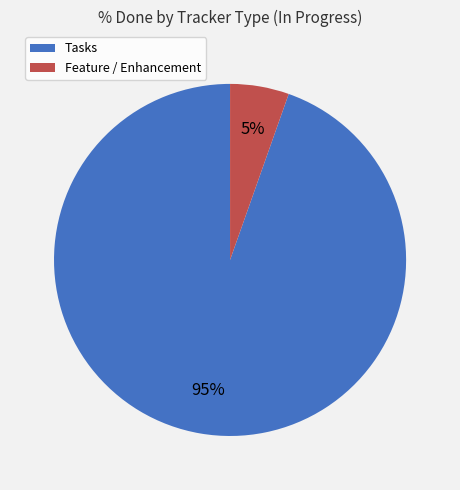

Between Tasks and Feature / Enhancement, which is larger?

Tasks